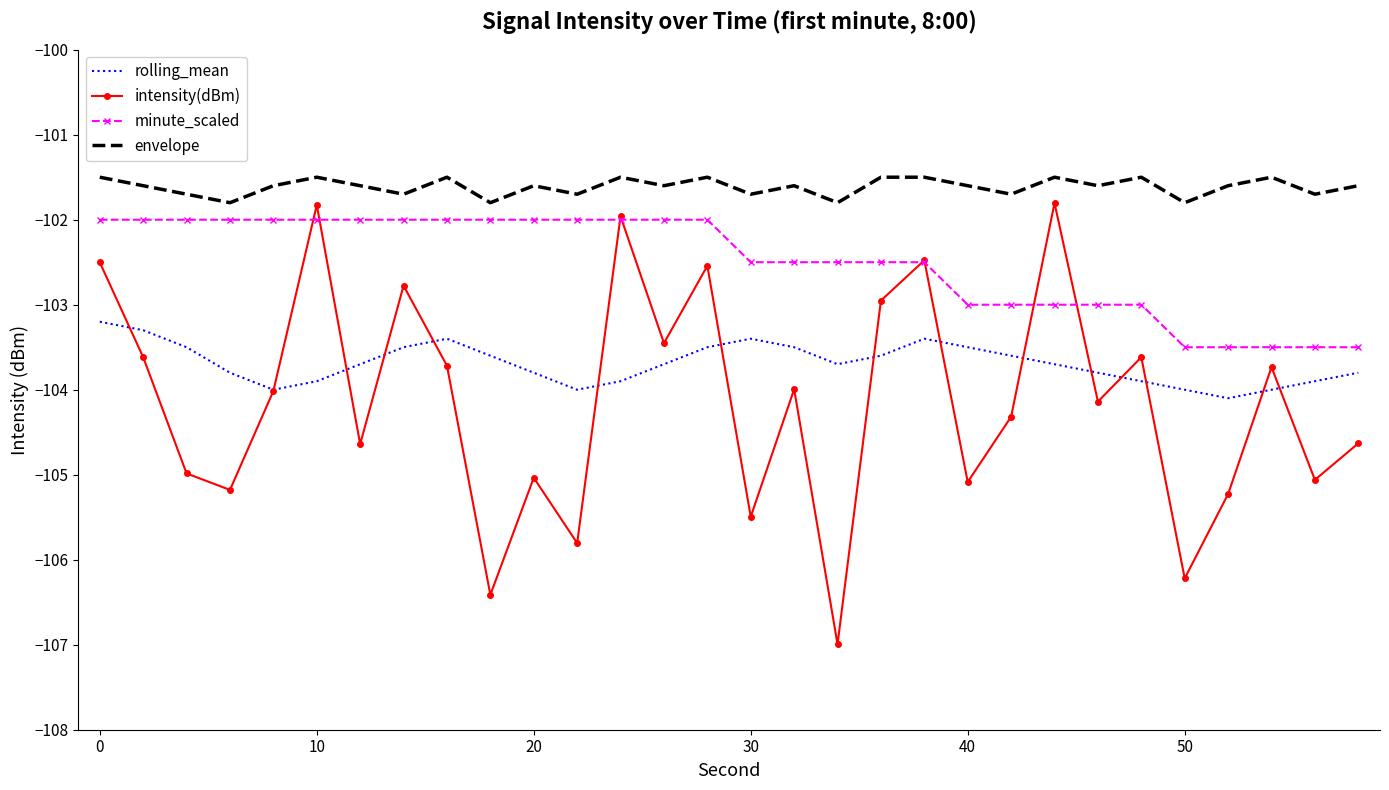

True or false: envelope and minute_scaled cross at least once.

False